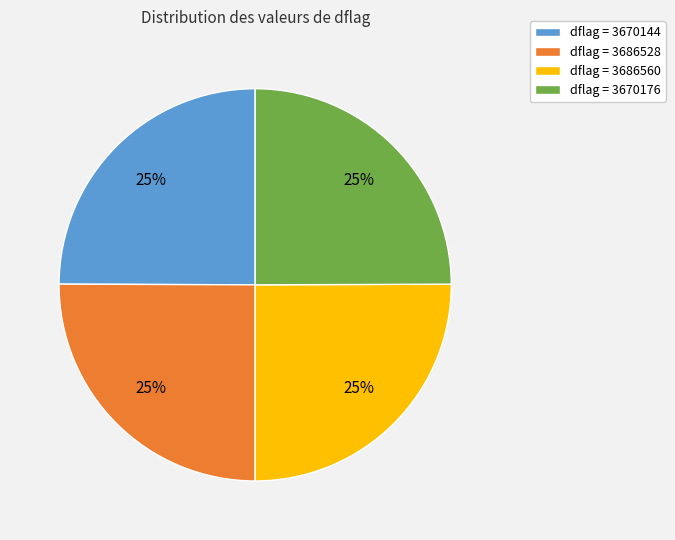

Does dflag = 3670176 account for over 50% of the chart?

No